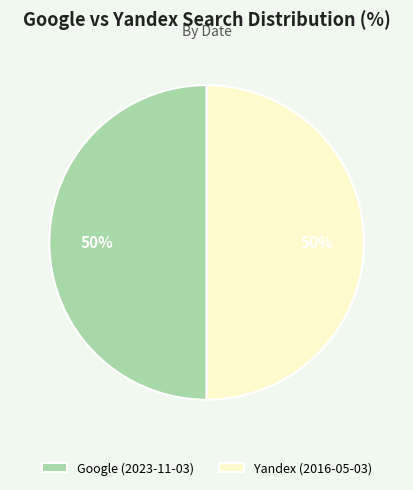

Do Yandex (2016-05-03) and Google (2023-11-03) together represent more than half of the pie?

Yes